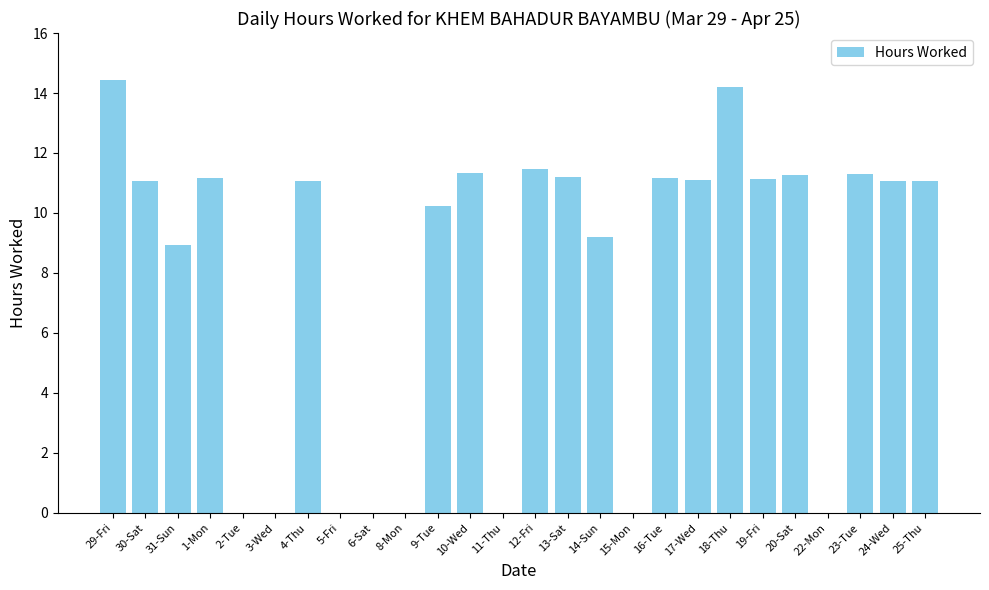

True or false: the data shows 14.2 at 18-Thu.

True